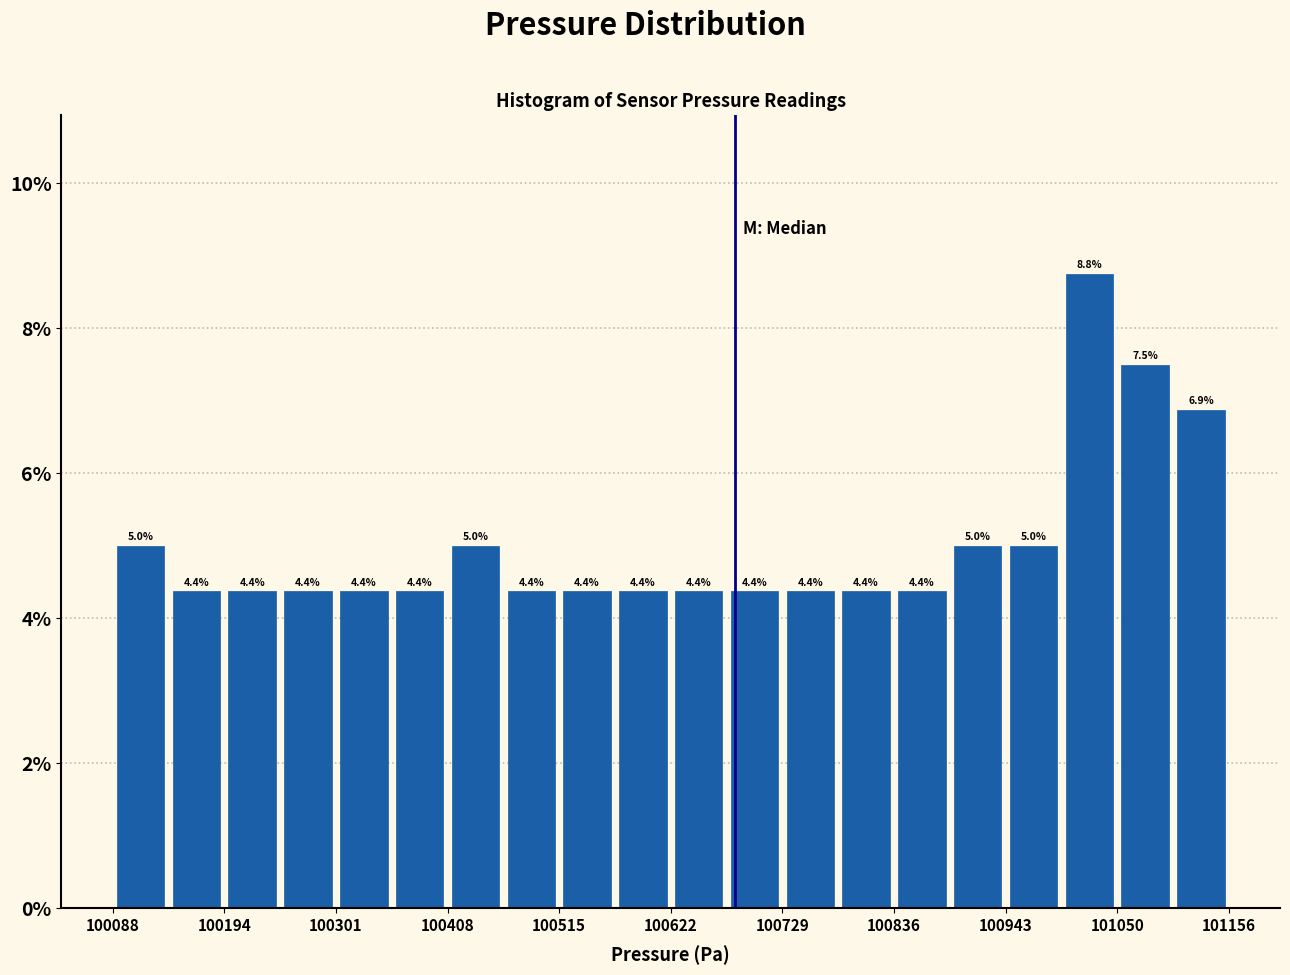

Around what value on the x-axis is the tallest bar? Give the approximate position of its centre, as read against the axis.

101020